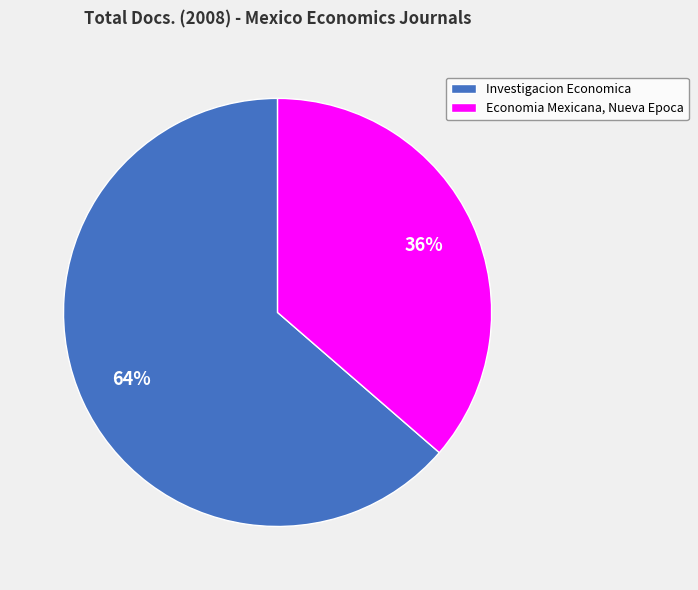

Approximately how many times larger is the value at Economia Mexicana, Nueva Epoca compared to Investigacion Economica?

0.6